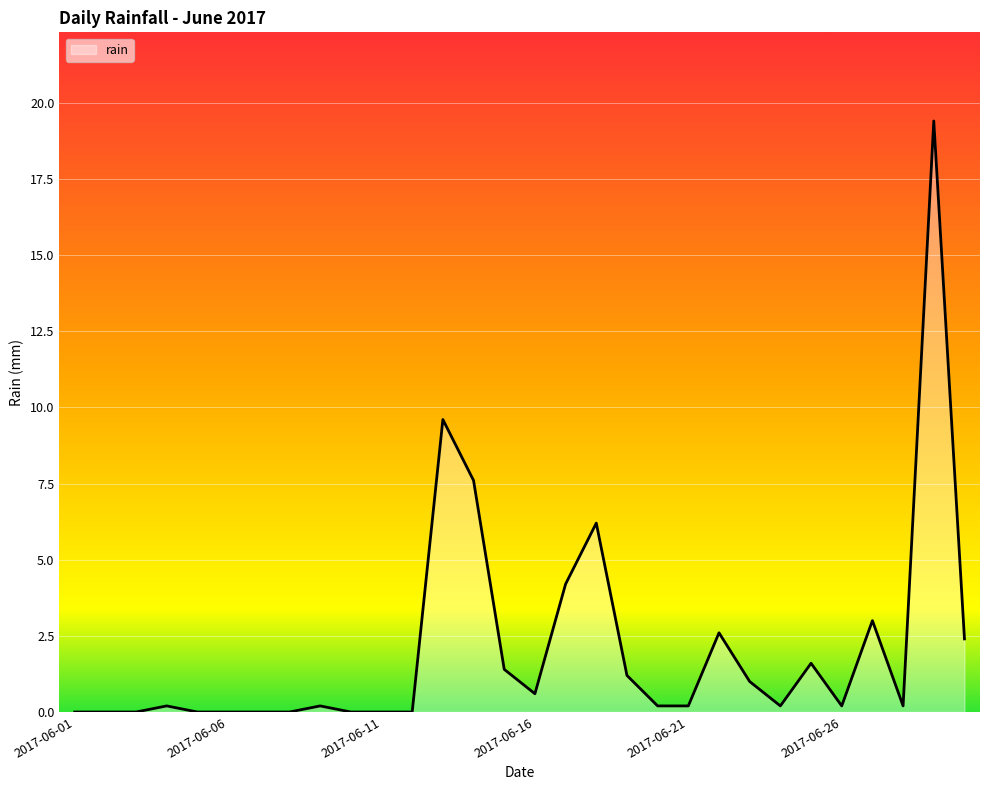

What is the difference between the maximum and minimum values?

19.4